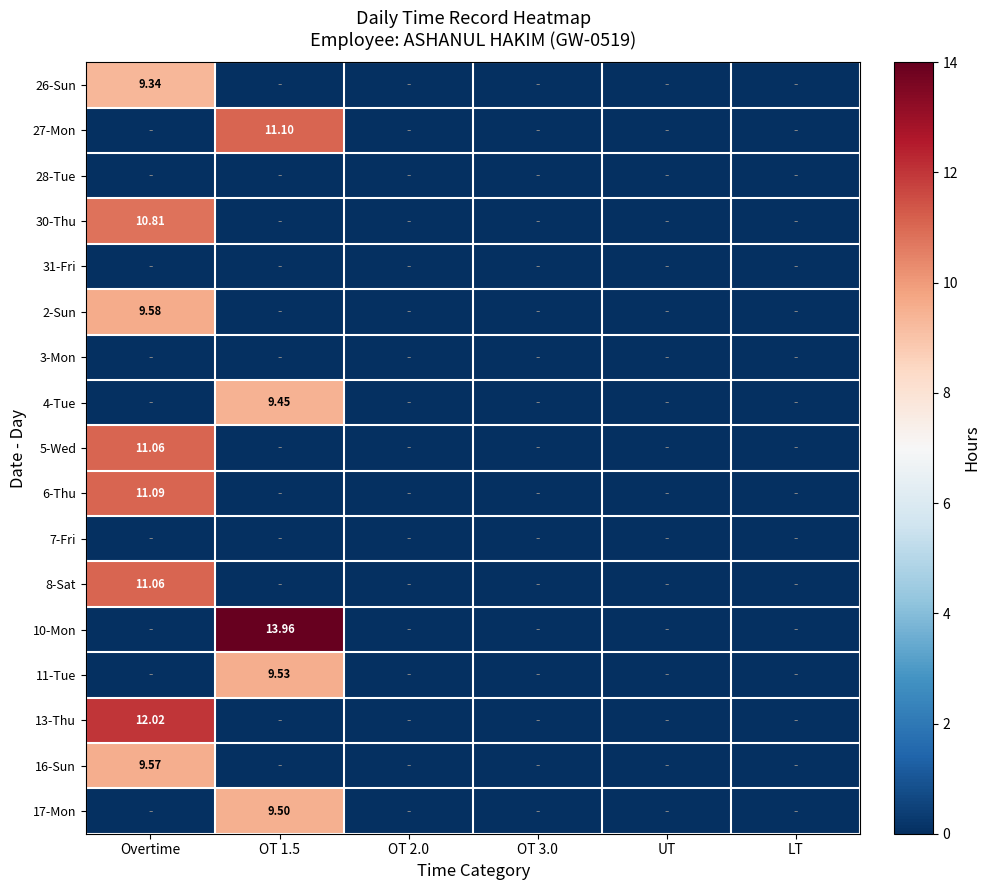

Is the value of 16-Sun at Overtime greater than the value of 17-Mon at Overtime?

Yes